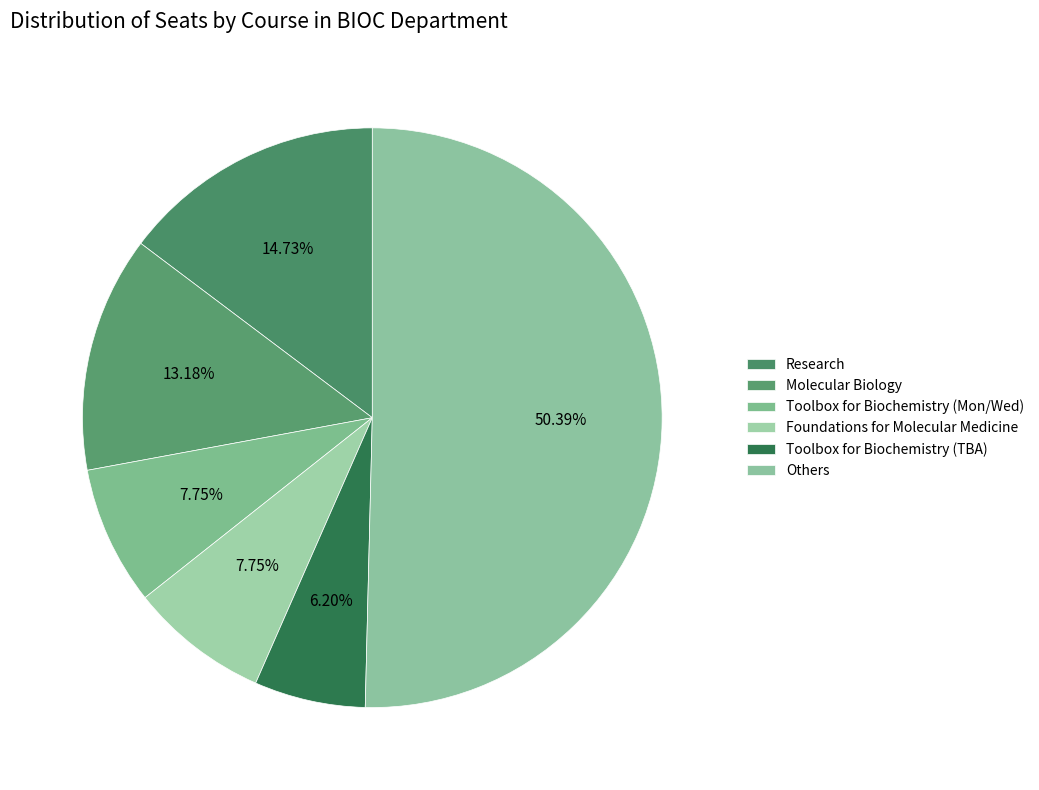

How many segments does this pie chart have?

6